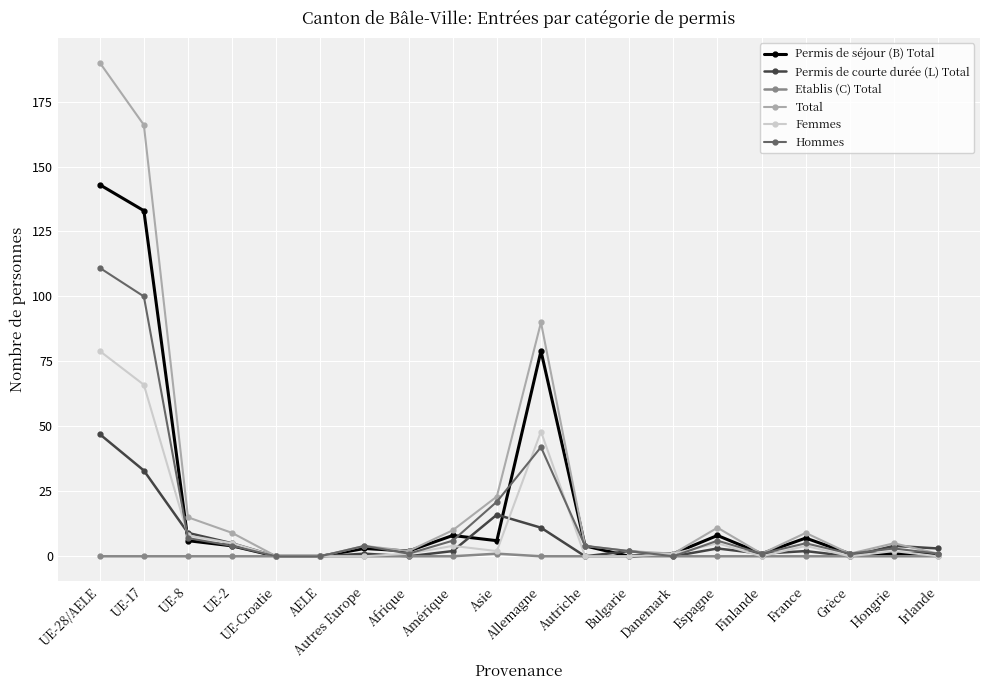

Which series has the largest total across all categories?

Total